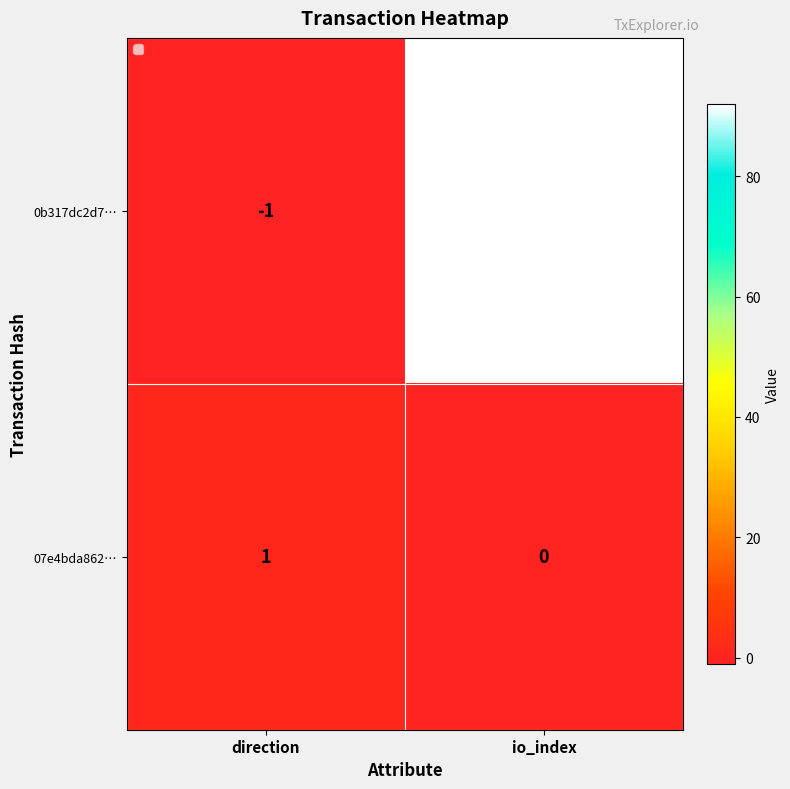

The 07e4bda862… series shows 1 at io_index. True or false?

False